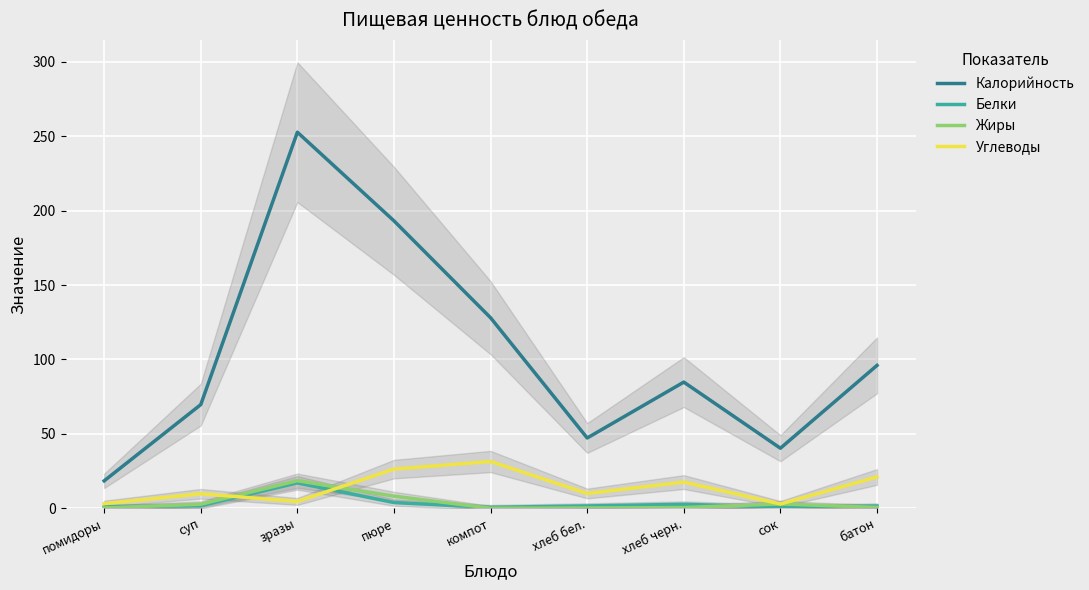

True or false: Жиры and Калорийность cross at least once.

False